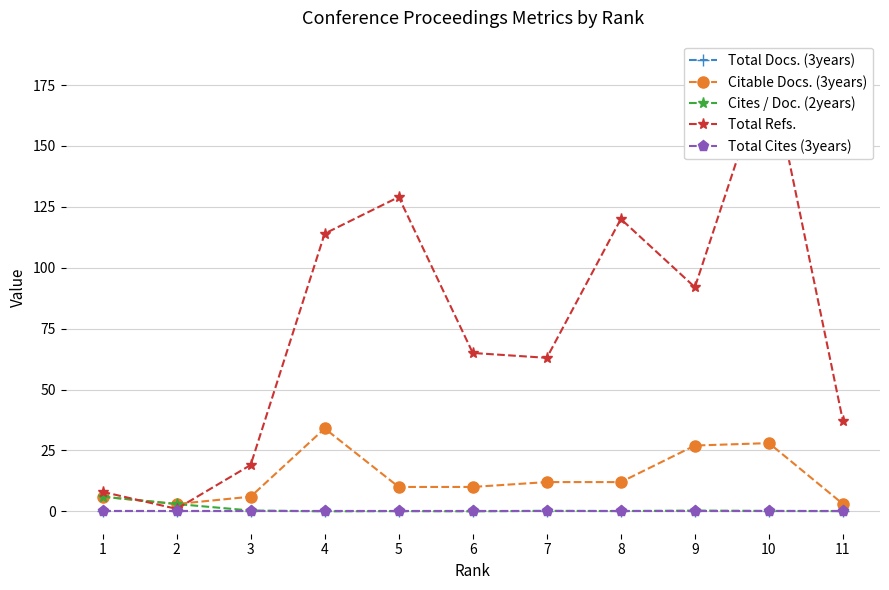

Reading left to right, transcribe all the data shown in this chart.

Total Docs. (3years): 1=0.0	2=0.0	3=0.0	4=0.0	5=0.0	6=0.0	7=0.0	8=0.0	9=0.0	10=0.0	11=0.0
Citable Docs. (3years): 1=6.0	2=3.0	3=6.0	4=34.0	5=10.0	6=10.0	7=12.0	8=12.0	9=27.0	10=28.0	11=3.0
Cites / Doc. (2years): 1=6.0	2=3.0	3=0.3	4=0.0	5=0.1	6=0.0	7=0.2	8=0.1	9=0.3	10=0.1	11=0.1
Total Refs.: 1=8.0	2=1.0	3=19.0	4=114.0	5=129.0	6=65.0	7=63.0	8=120.0	9=92.0	10=184.0	11=37.0
Total Cites (3years): 1=0.0	2=0.0	3=0.0	4=0.0	5=0.0	6=0.0	7=0.0	8=0.0	9=0.0	10=0.0	11=0.0